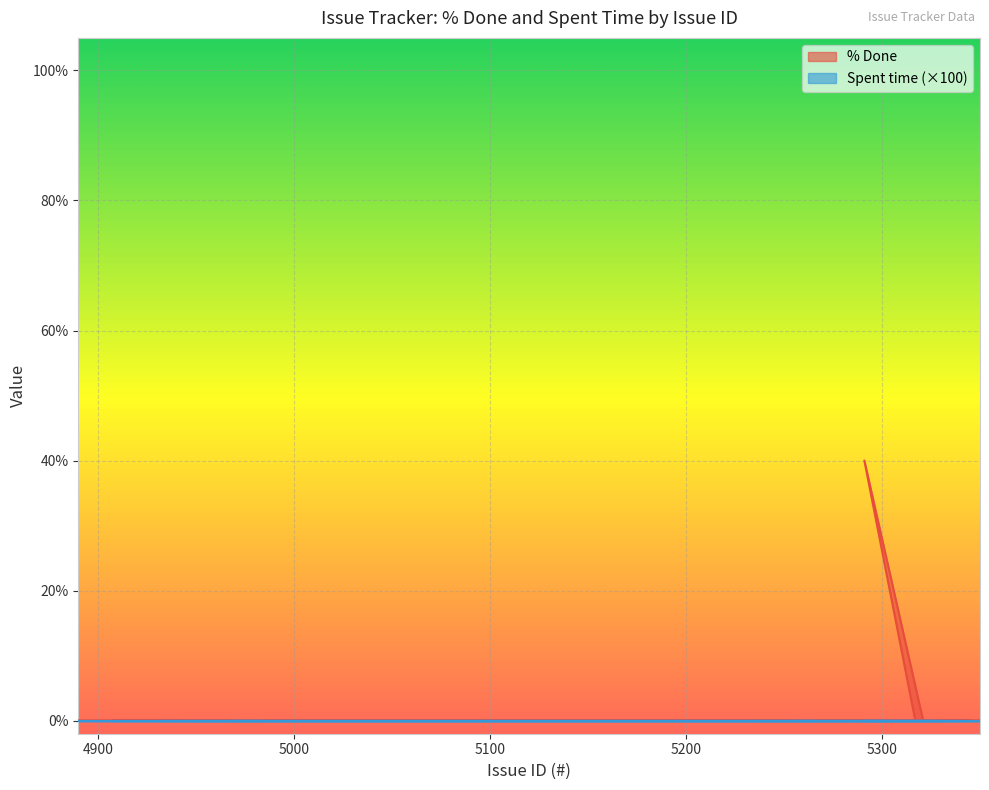

How many data points are above 0?

1